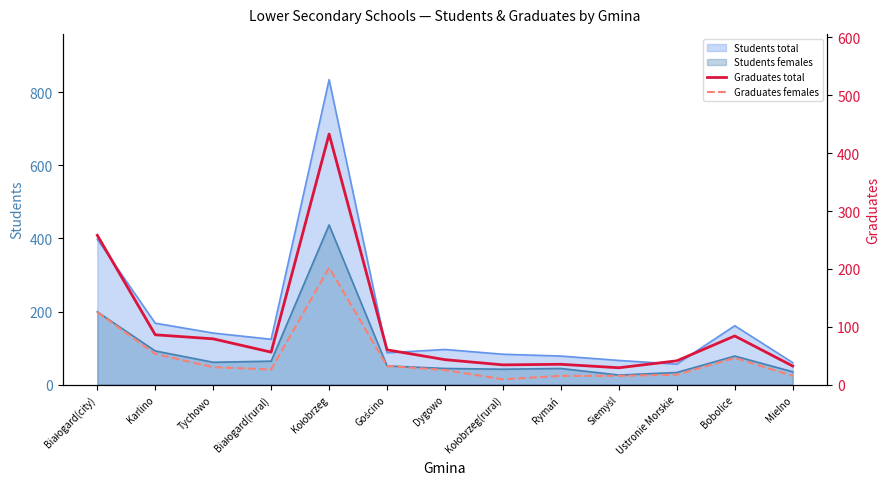

Which category has the lowest value in the Graduates females series?

Kołobrzeg(rural)